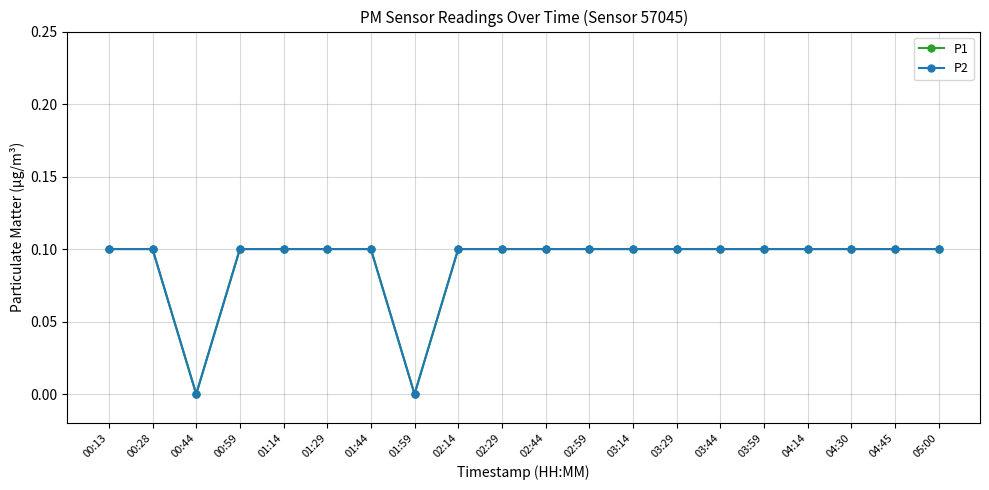

At how many categories does at least one series exceed 0?

18